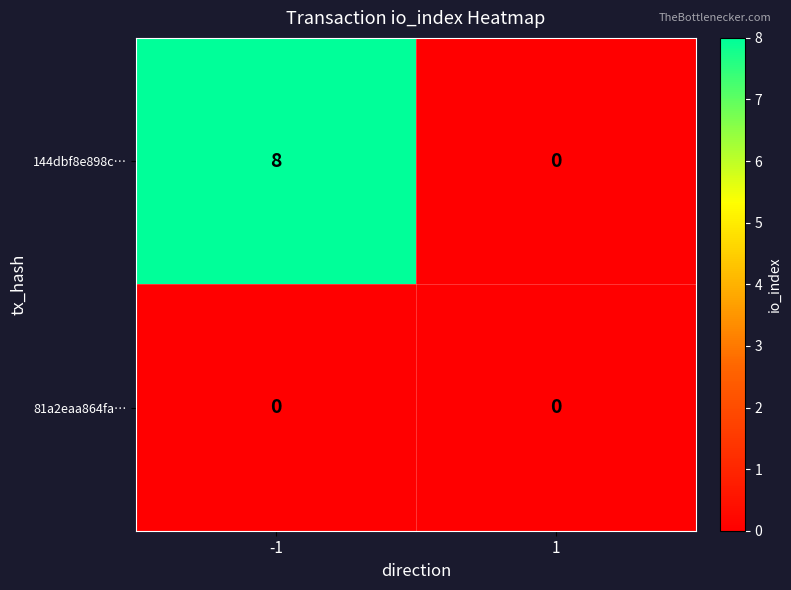

At which category is the sum across all series the highest?

-1